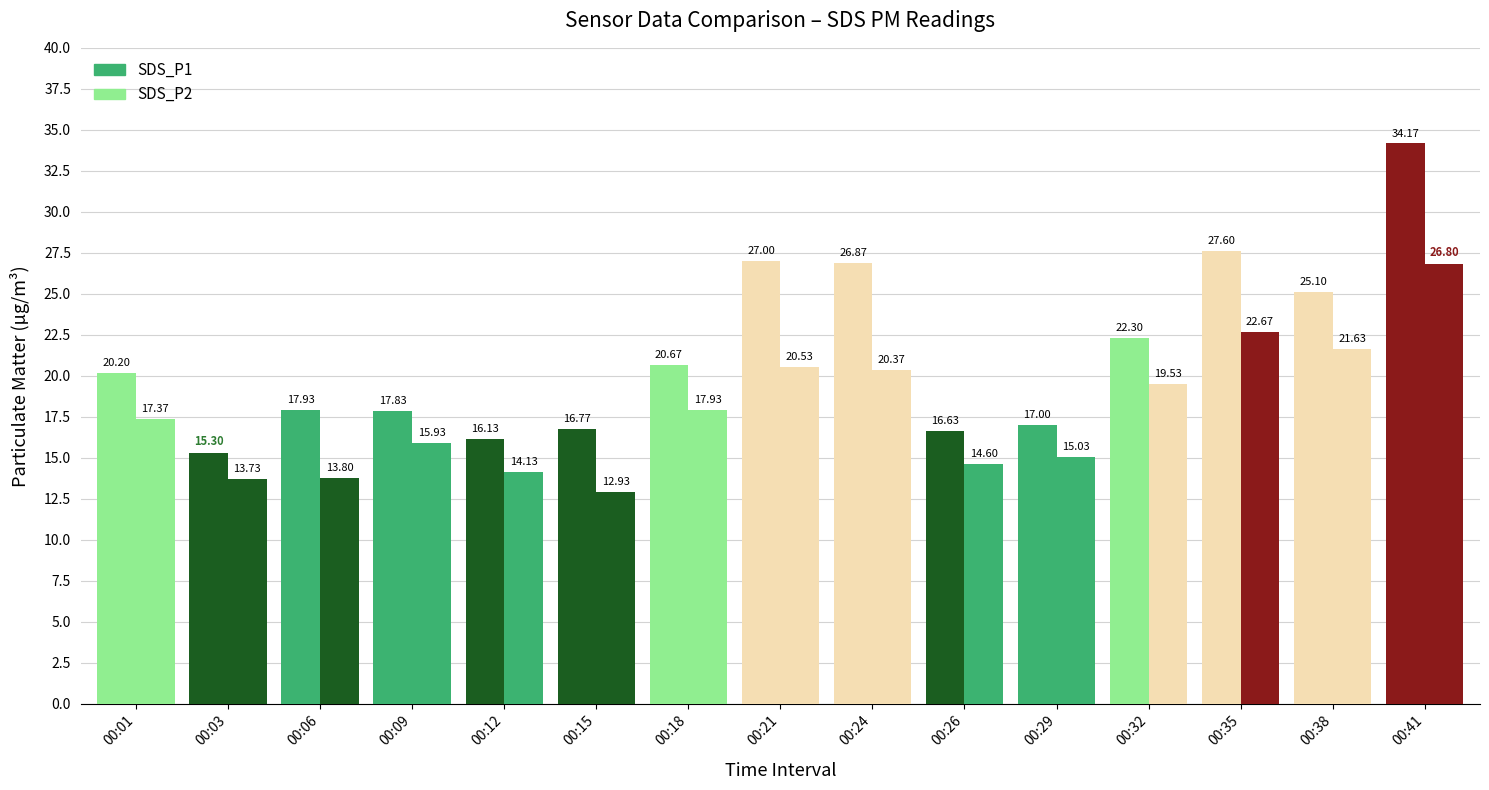

Which category has the highest value in the Avg SDS_P1 series?

00:41